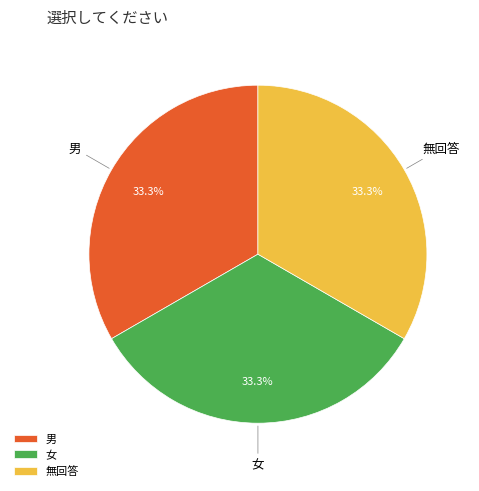

Count the number of slices in the pie.

3